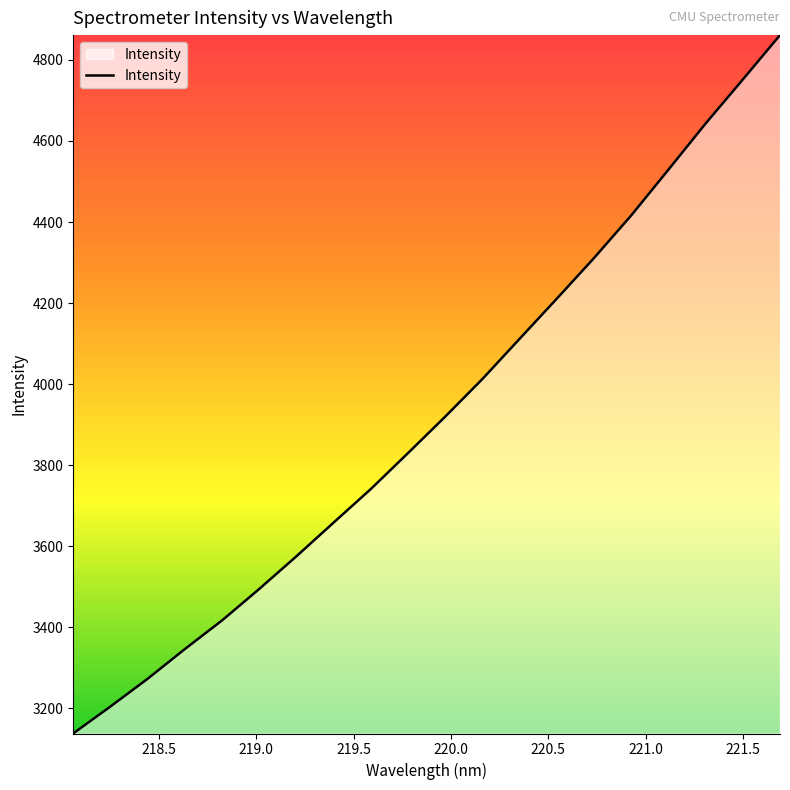

What is the smallest value displayed?

3138.3